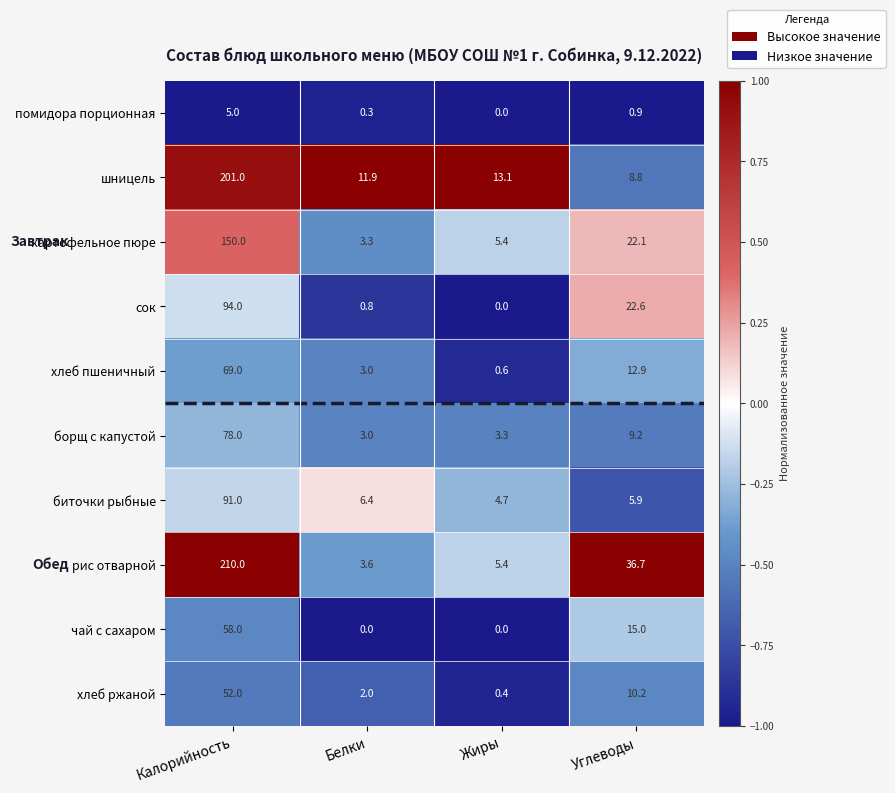

What is the total value across all series at Белки?

34.3